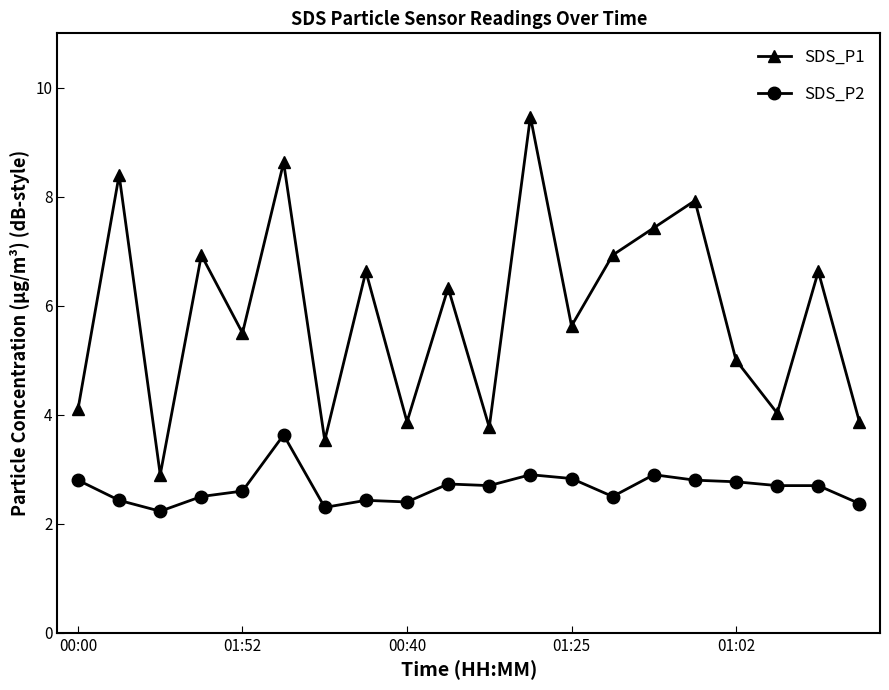

Which series has the largest total across all categories?

SDS_P1